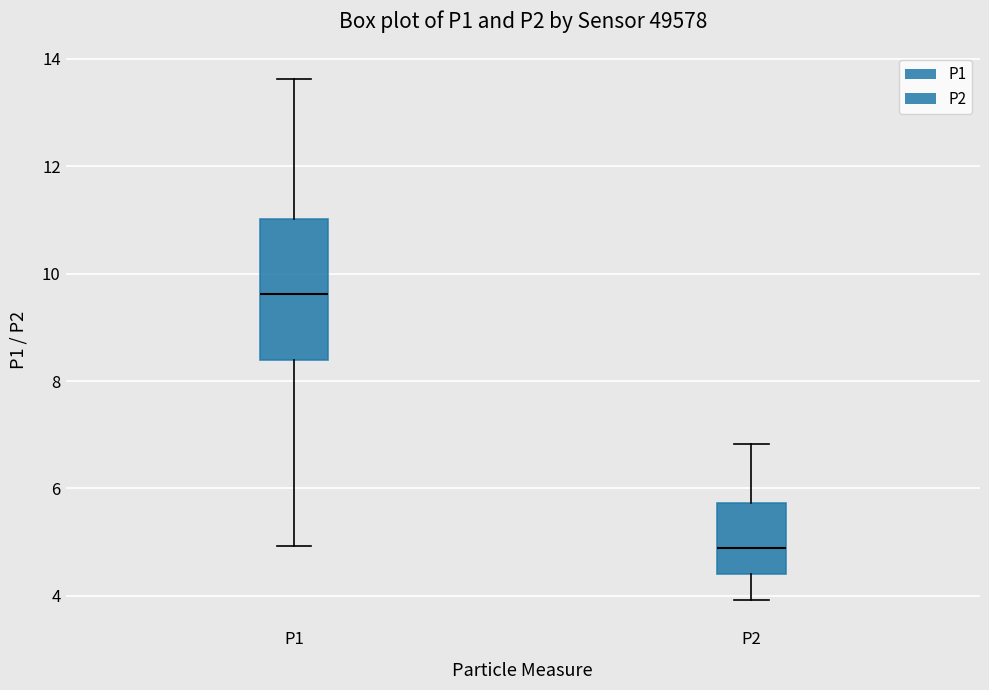

Reading left to right, transcribe this box plot: for each box, give where its median line is, the range the box spans, and where its two whiskers end, as read against the y-axis. The values are not printed on the chart, so give them approximately, as read against the axis.

P1: median 9.6, box 8.4 to 11.0, whiskers 5.0 to 13.6
P2: median 5.0, box 4.4 to 5.8, whiskers 4.0 to 6.8